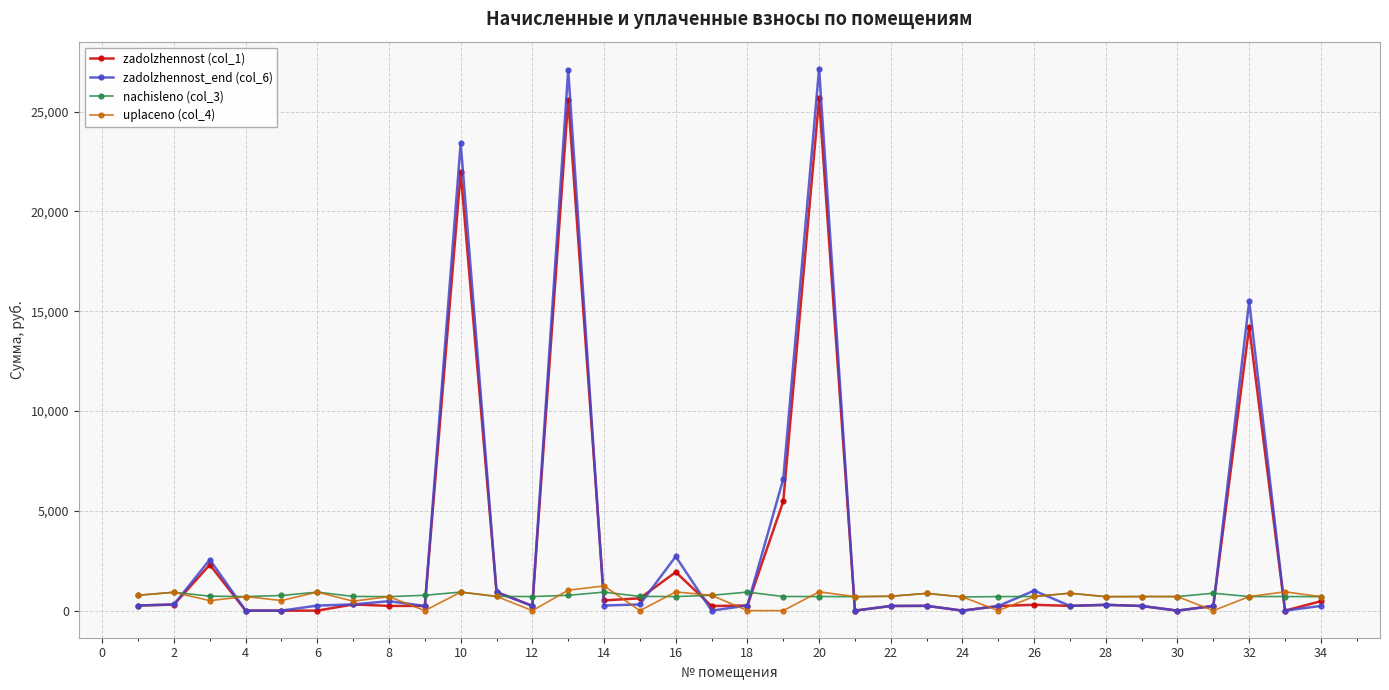

Which series has the largest range (max minus min)?

zadolzhennost_end (col_6)